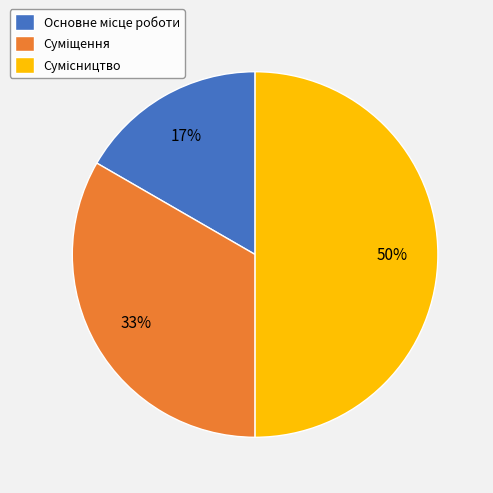

To the nearest percent, what is the difference between the largest and smallest slice percentages?

33%